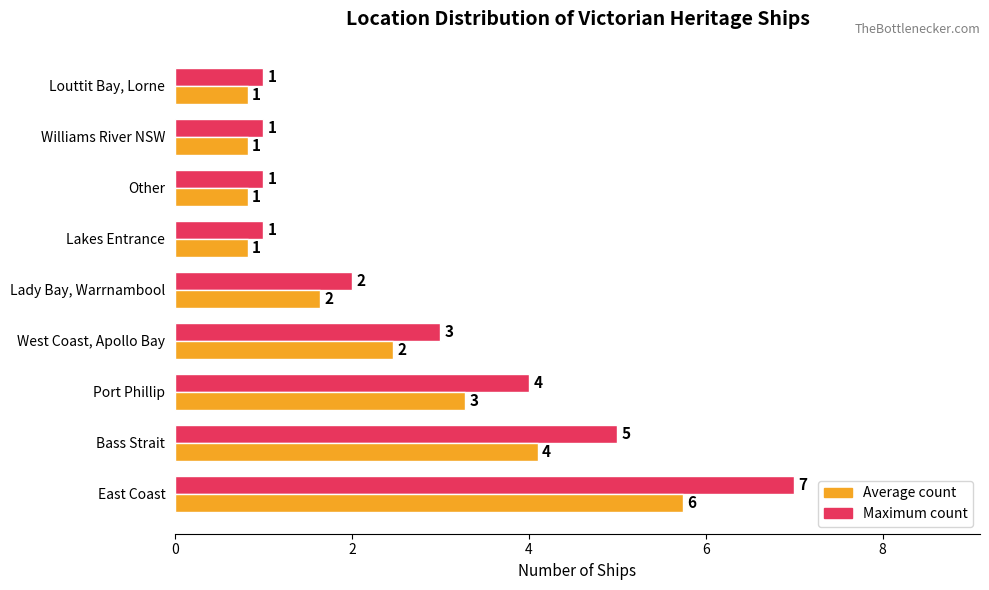

What is the greatest value displayed?

7.0